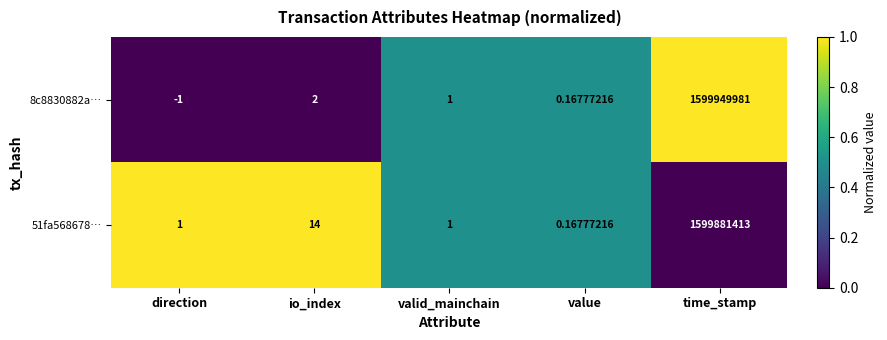

Which series has the largest total across all categories?

8c8830882a…